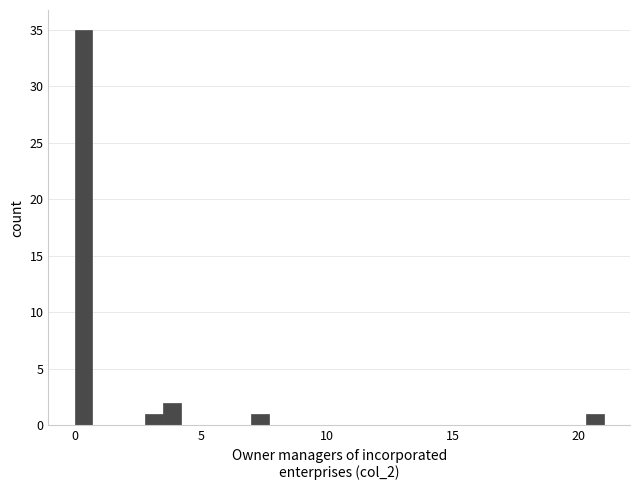

Read against the x-axis, roughly where is the centre of the tallest bar?

0.5